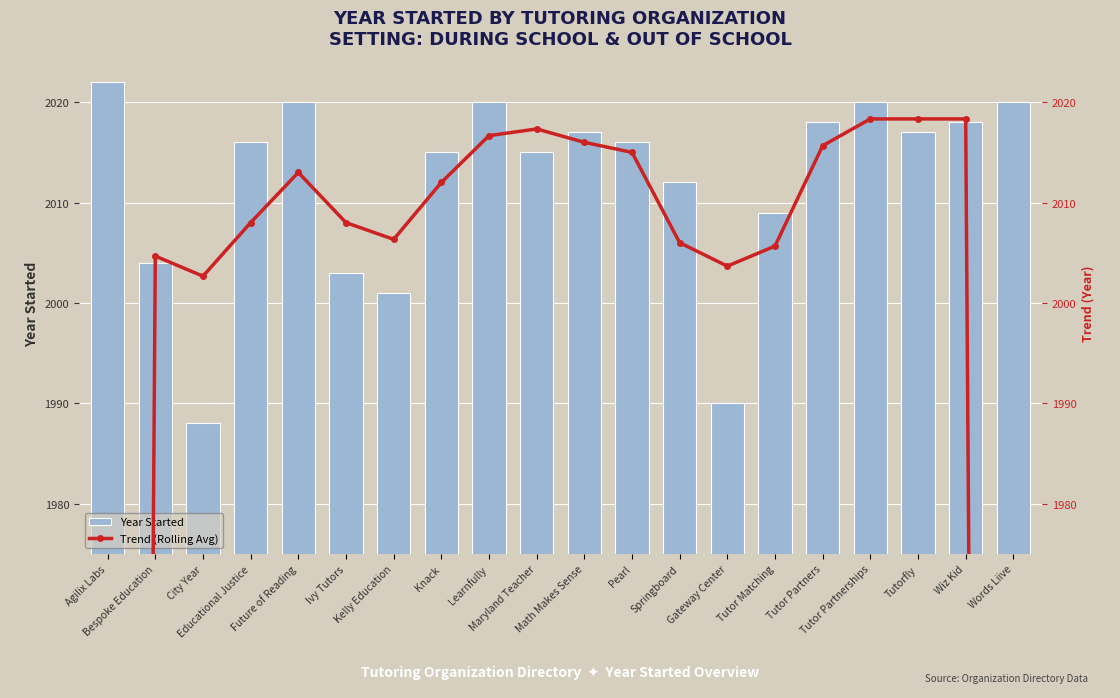

How many categories are shown in the chart?

20